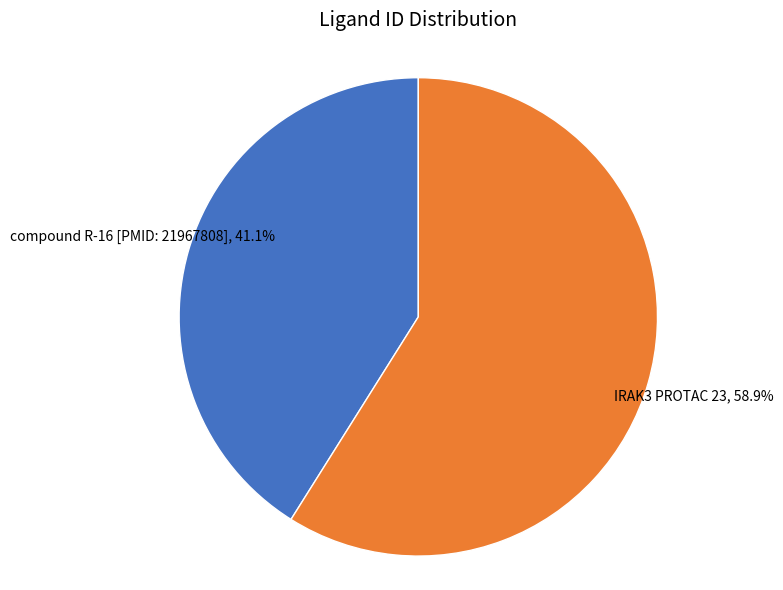

Is there any slice that represents more than half of the pie?

Yes